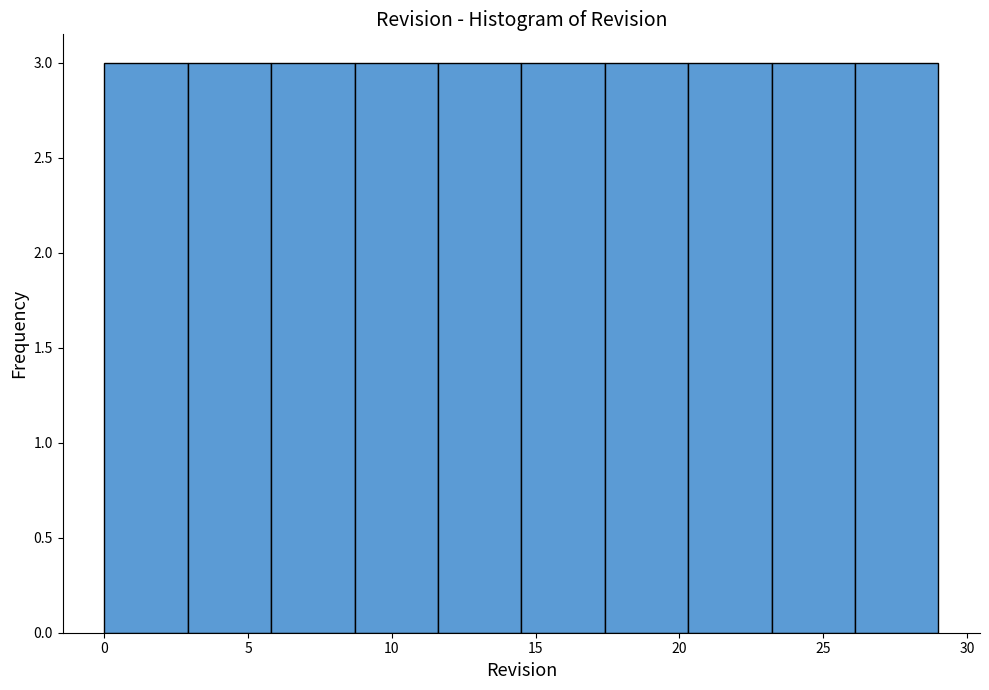

How tall is the bar that spans 0.0 to 2.9 on the x-axis? Neither the bar edges nor the heights are printed on the chart, so give them approximately, as read against the axes.

3